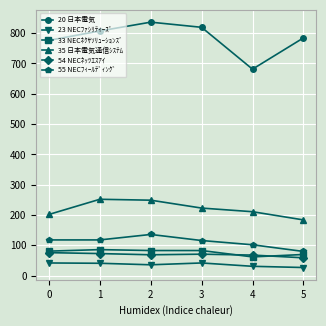

What is the maximum value for 55 NECﾌｨｰﾙﾃﾞｨﾝｸﾞ?

136